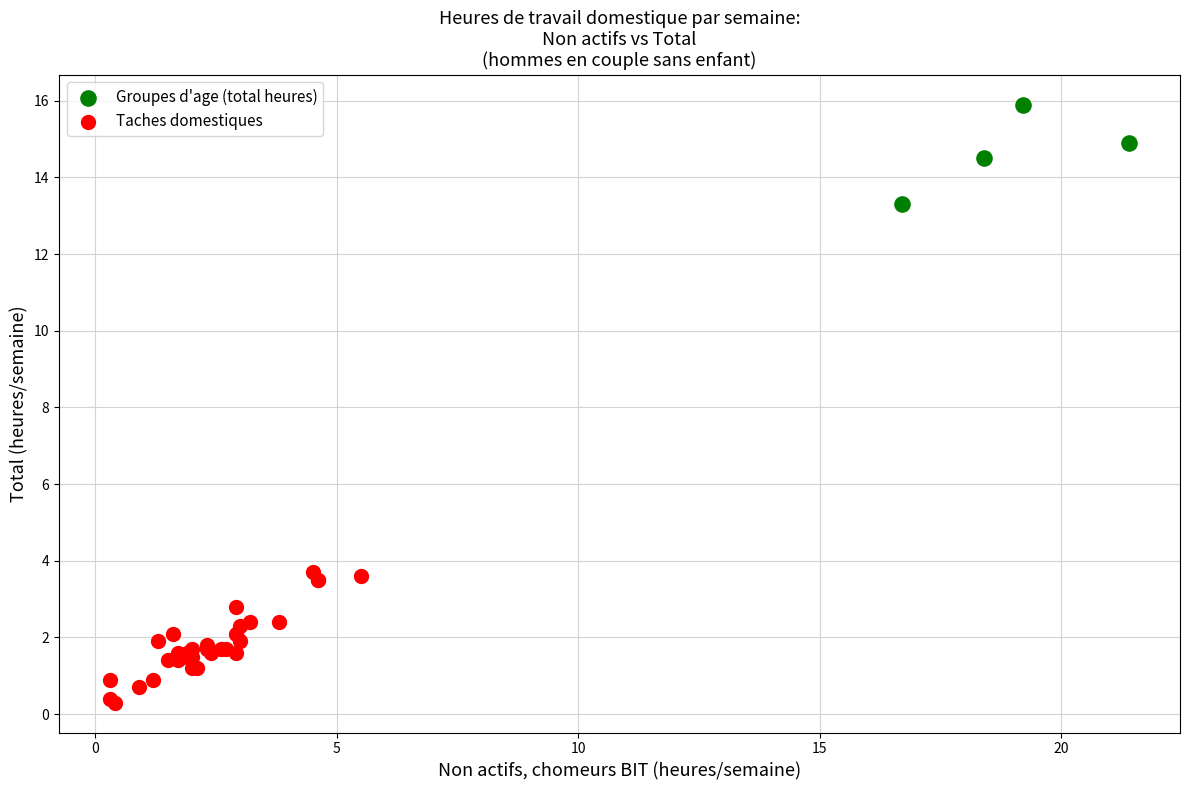

Which series contains the lowest Y value?

Taches domestiques